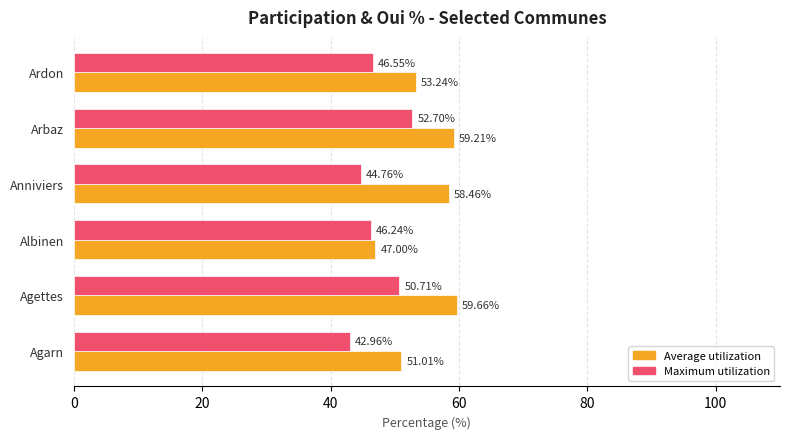

What are all the series names shown in the legend?

Average utilization, Maximum utilization